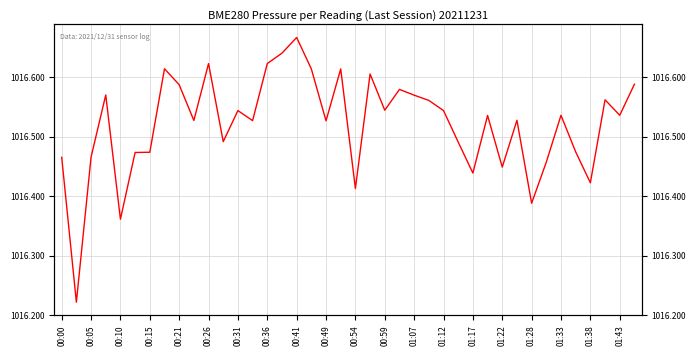

Is this an area chart (filled region under the line)?

No